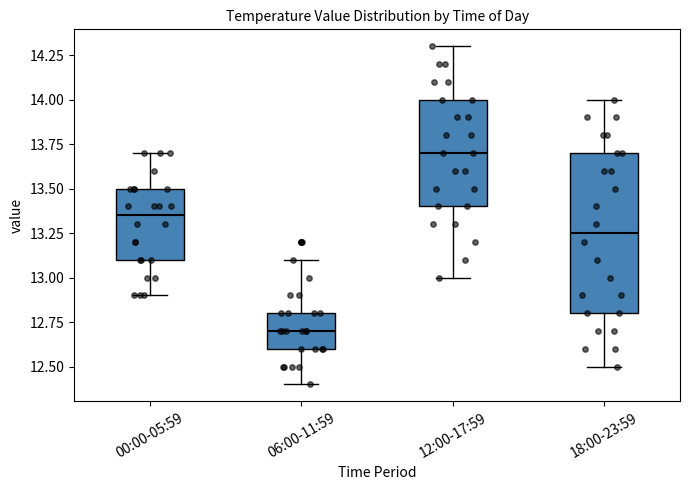

Where is the upper edge of the box for 00:00-05:59 on the y-axis? The values are not printed on the chart, so give them approximately, as read against the axis.

13.50